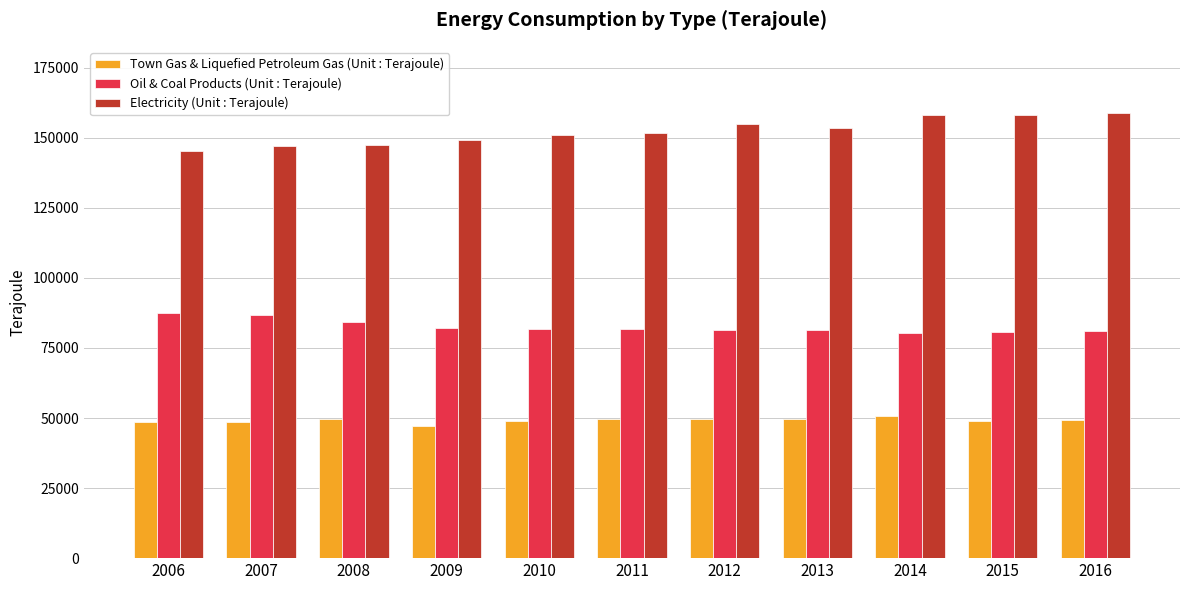

What is the minimum value shown in the chart?

47239